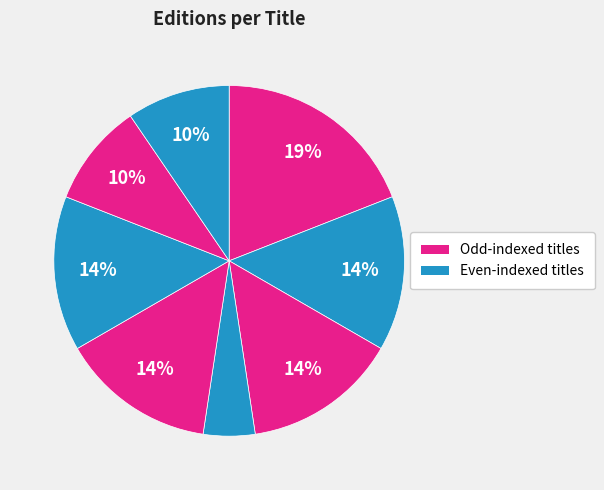

How many slices are in this pie chart?

8